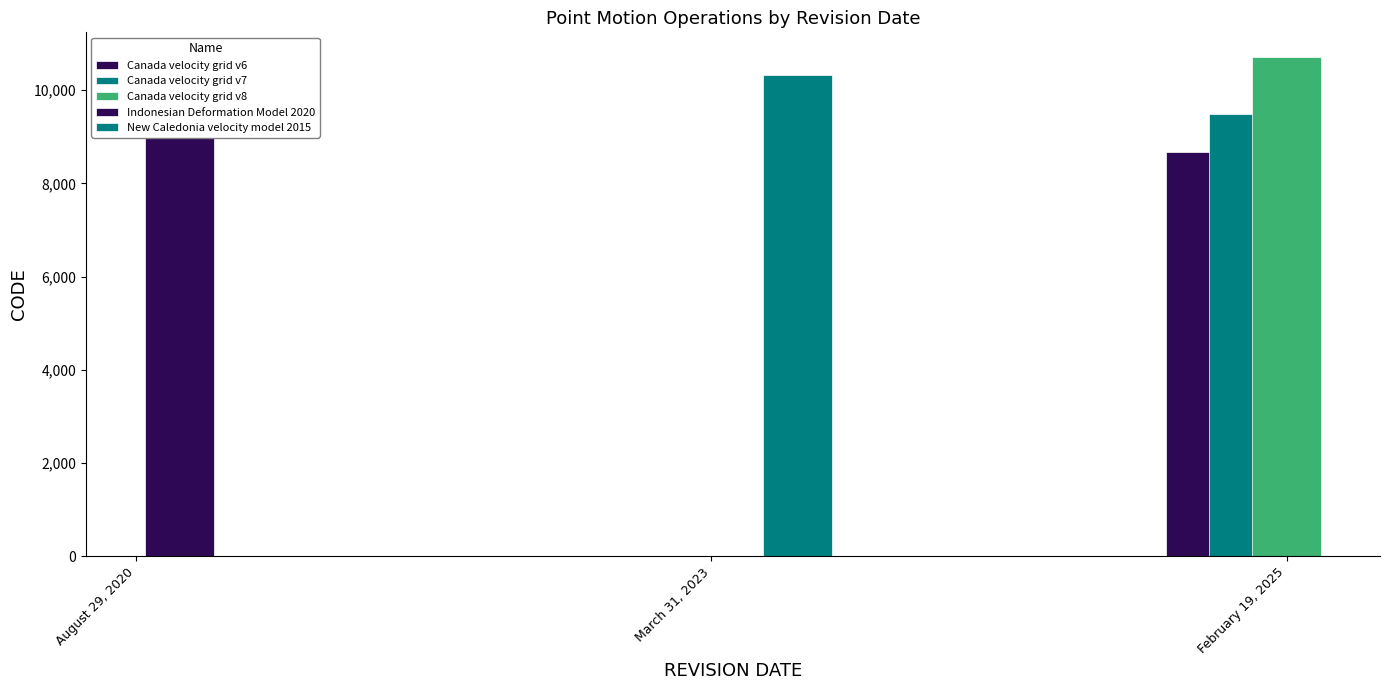

What is the change in value from February 19, 2025 to March 31, 2023?

+1647